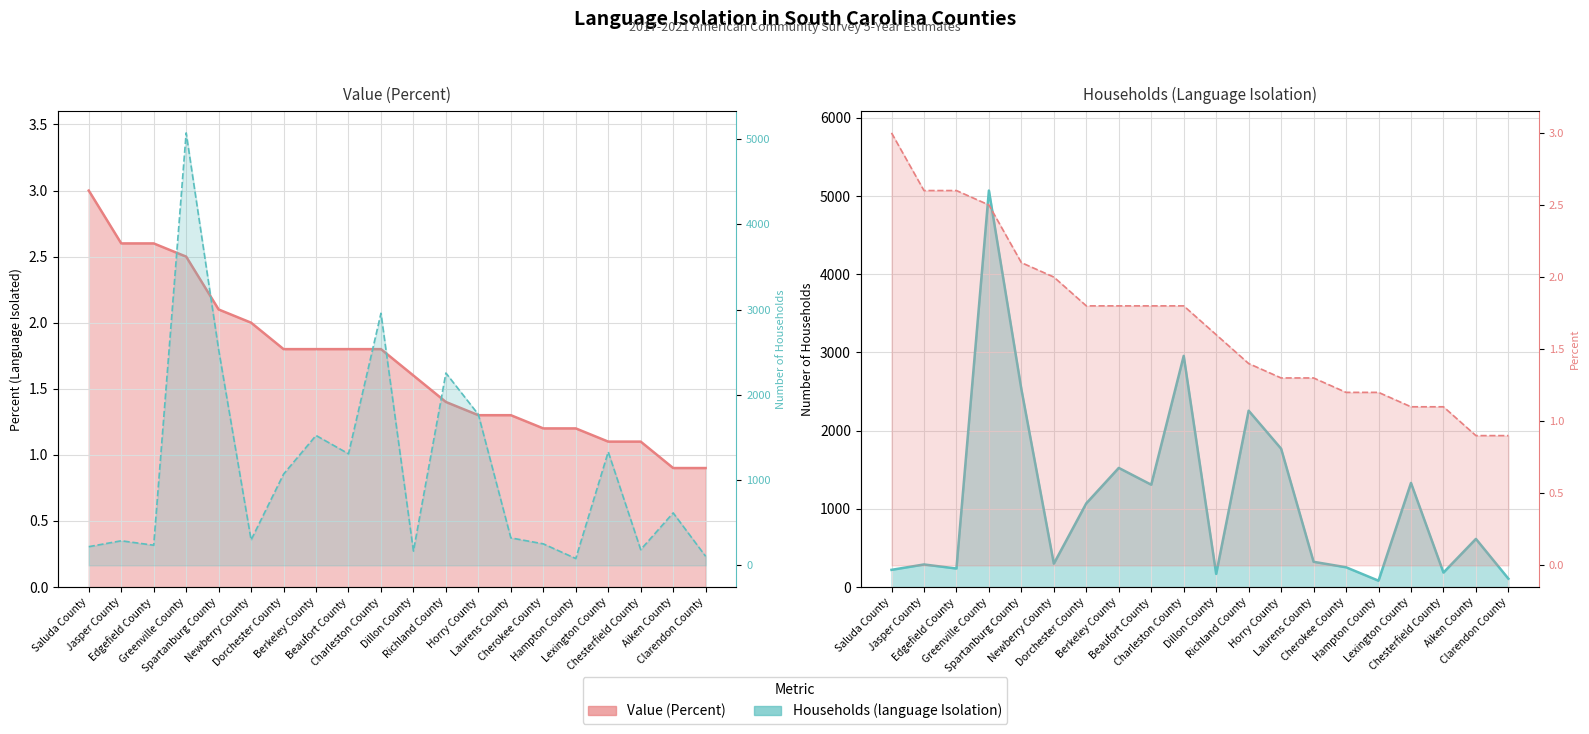

At how many categories does at least one series exceed 4275?

1